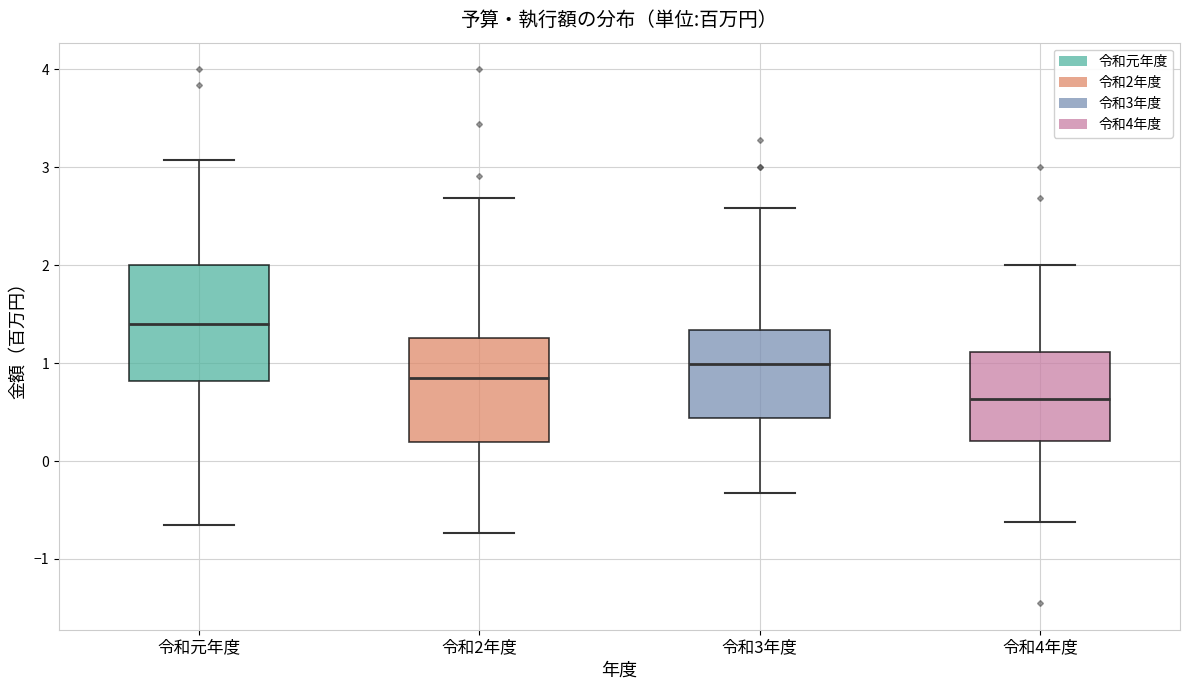

Where does the median line of the box for 令和3年度 sit on the y-axis? The values are not printed on the chart, so give them approximately, as read against the axis.

1.0